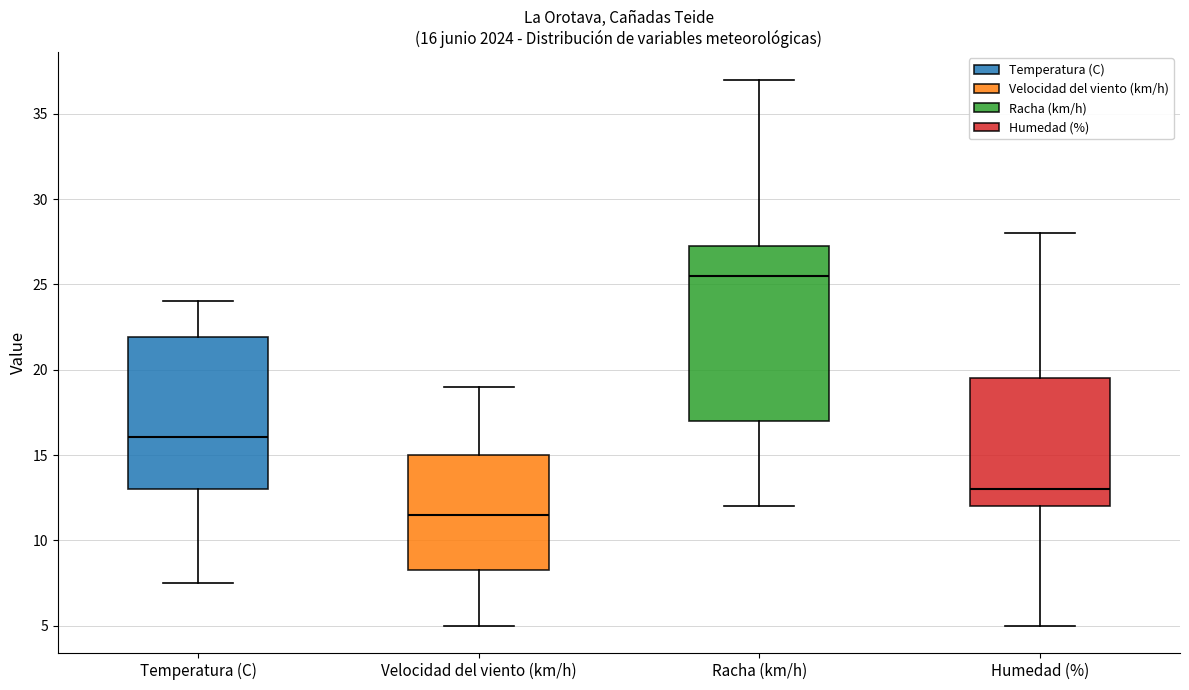

Which box is the tallest, from its lower edge to its upper edge?

Racha (km/h)